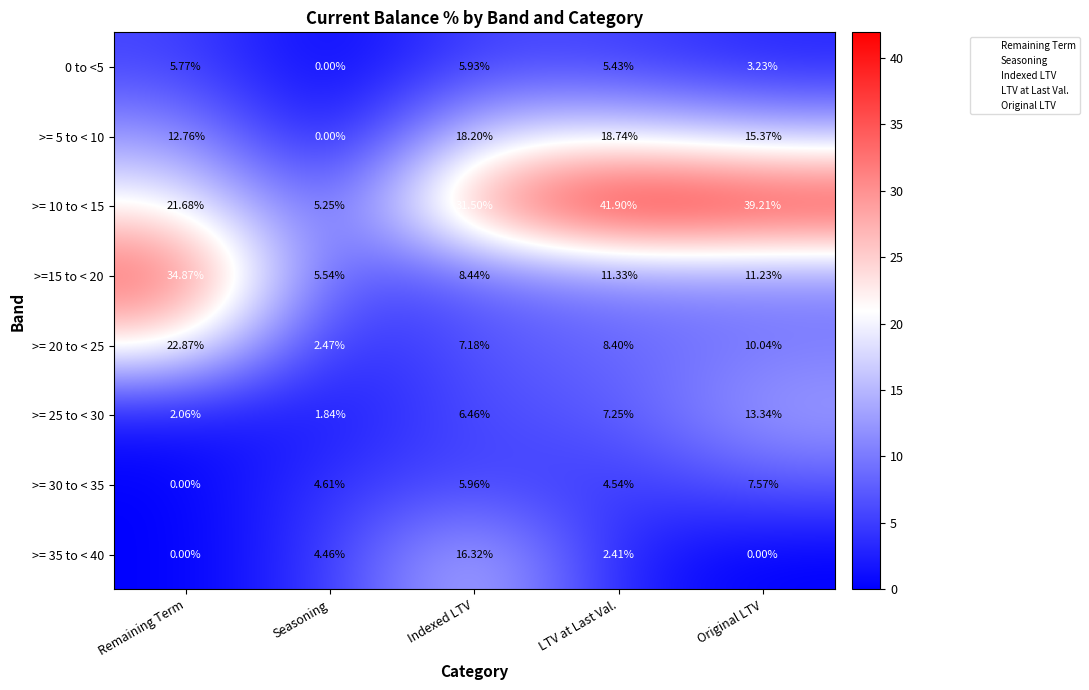

Rank the categories by 0 to <5 value from lowest to highest.

Seasoning, Original LTV, LTV at Last Val., Remaining Term, Indexed LTV